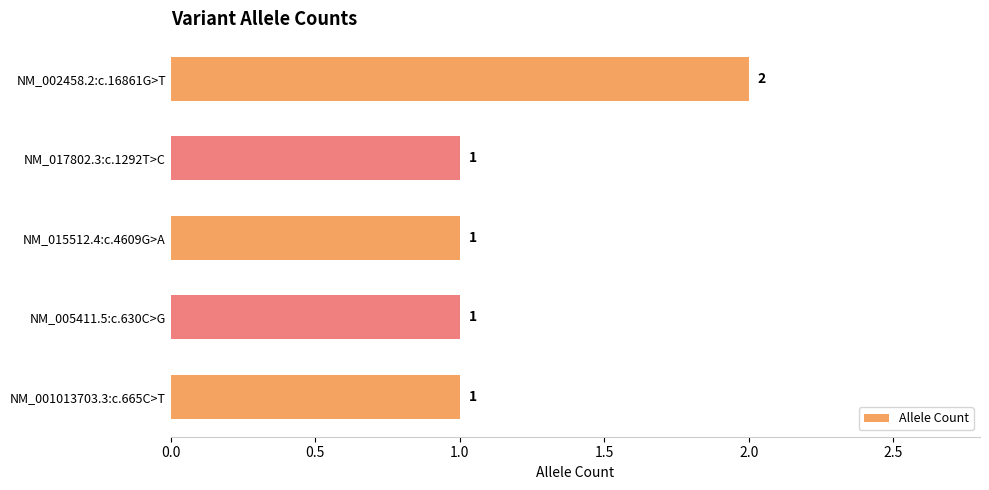

Reading top to bottom, list all the values displayed in this chart.

2	1	1	1	1